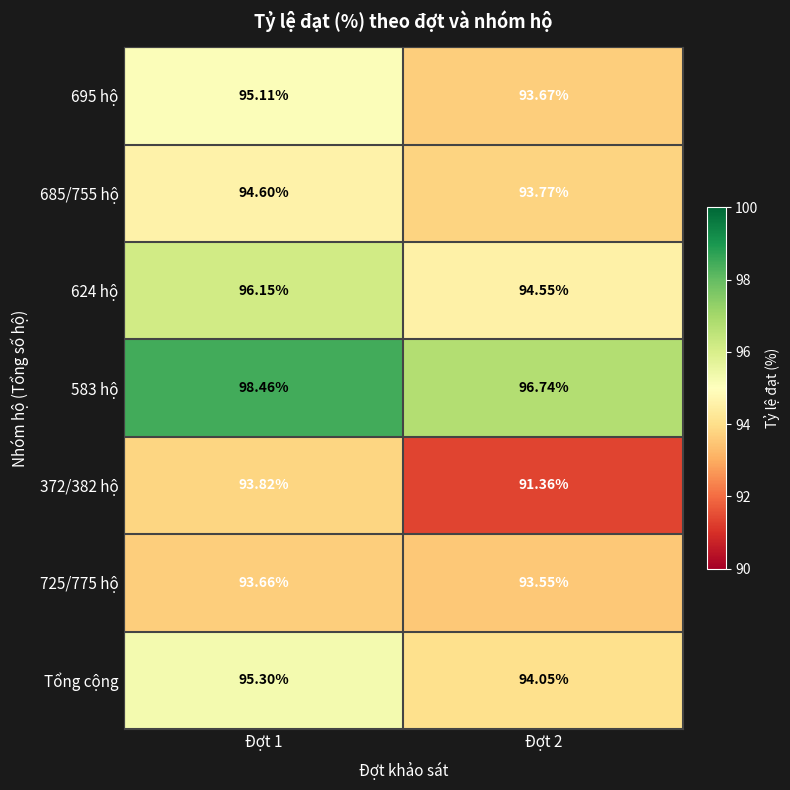

Is the value of 624 hộ at Đợt 1 greater than the value of 725/775 hộ at Đợt 2?

Yes